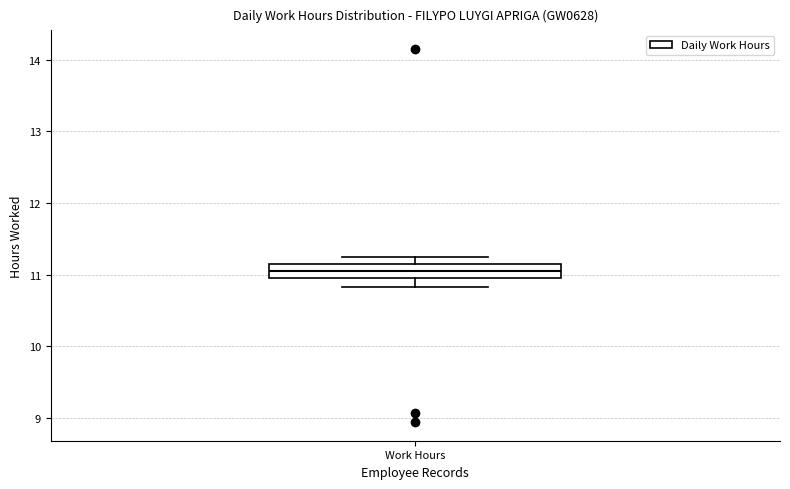

Where is the upper edge of the box for Work Hours on the y-axis? The values are not printed on the chart, so give them approximately, as read against the axis.

11.2